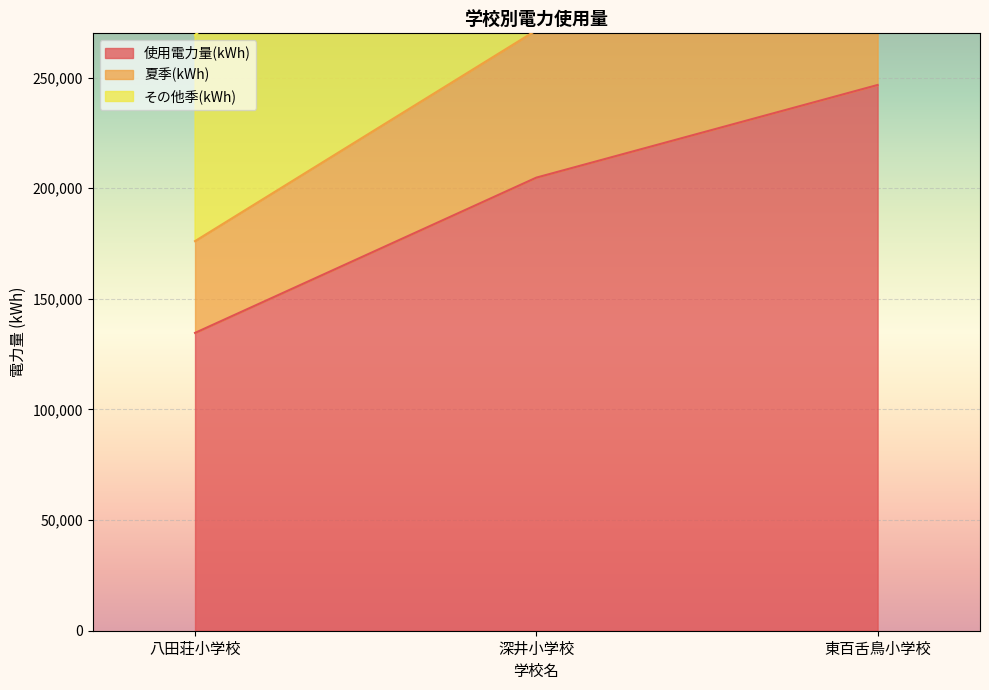

In 夏季(kWh), how many points are higher than both neighbors (excluding endpoints)?

1